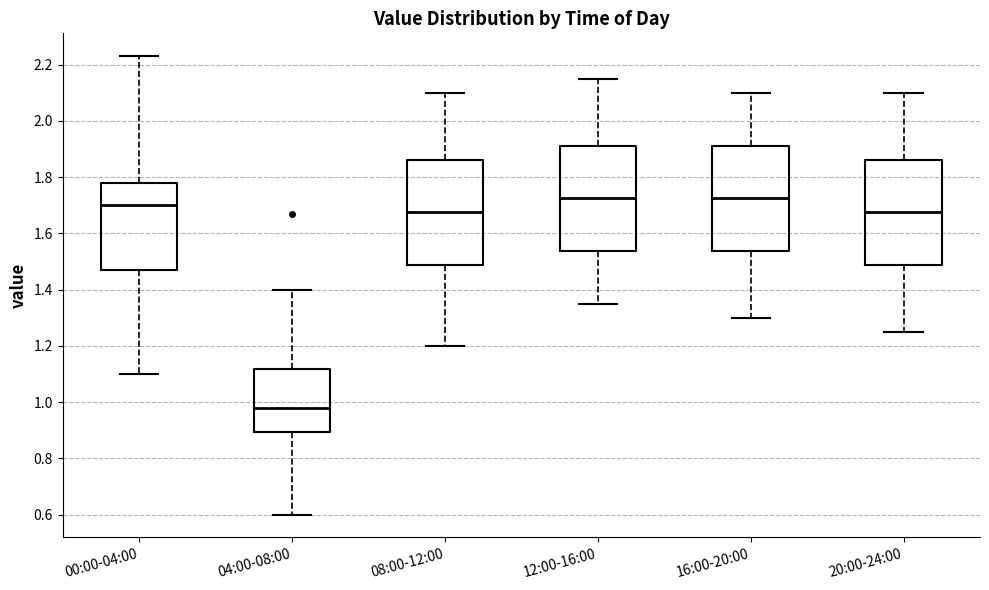

Reading left to right, read every box against the y-axis: the position of its median line, the range the box covers, and the ends of its whiskers. The values are not printed on the chart, so give them approximately, as read against the axis.

00:00-04:00: median 1.70, box 1.48 to 1.78, whiskers 1.10 to 2.24
04:00-08:00: median 0.98, box 0.90 to 1.12, whiskers 0.60 to 1.40
08:00-12:00: median 1.68, box 1.48 to 1.86, whiskers 1.20 to 2.10
12:00-16:00: median 1.72, box 1.54 to 1.92, whiskers 1.36 to 2.16
16:00-20:00: median 1.72, box 1.54 to 1.92, whiskers 1.30 to 2.10
20:00-24:00: median 1.68, box 1.48 to 1.86, whiskers 1.26 to 2.10